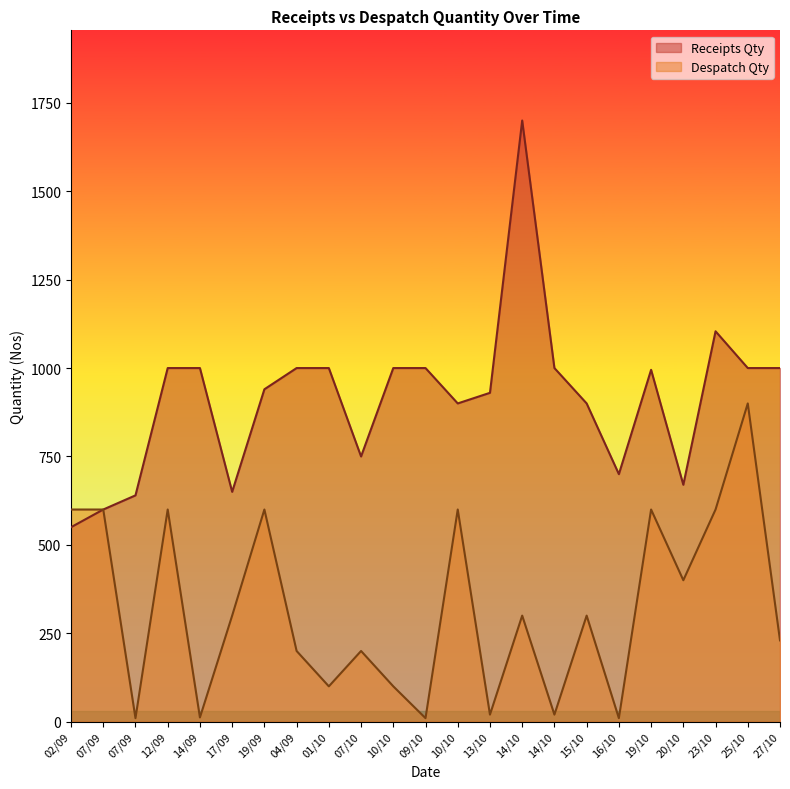

What is the sum of all Receipts Qty values?

21029